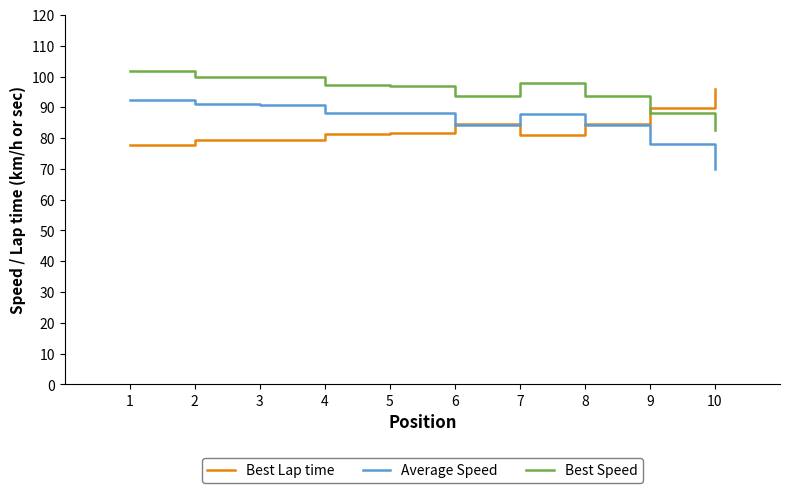

True or false: Average Speed and Best Speed intersect in this chart.

False